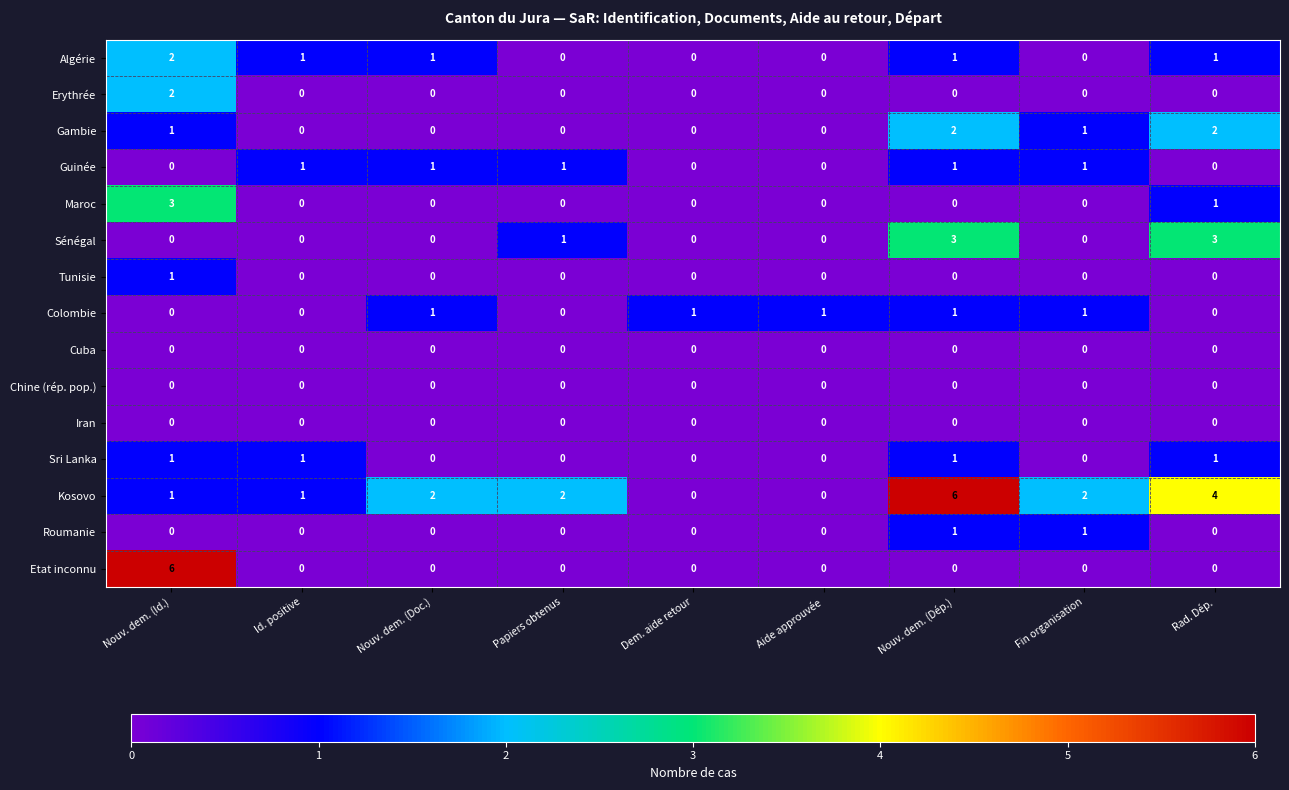

How many Roumanie values are between 0 and 1?

9